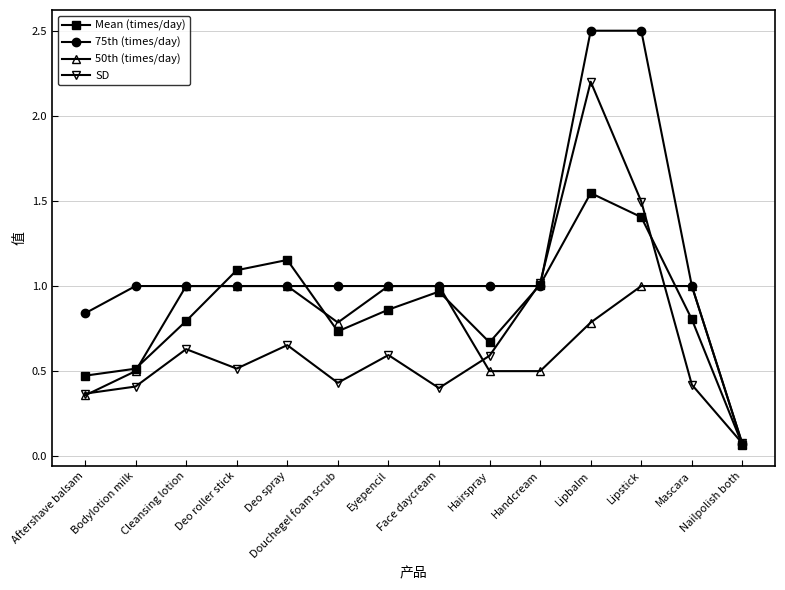

Which series has the largest range (max minus min)?

75th (times/day)